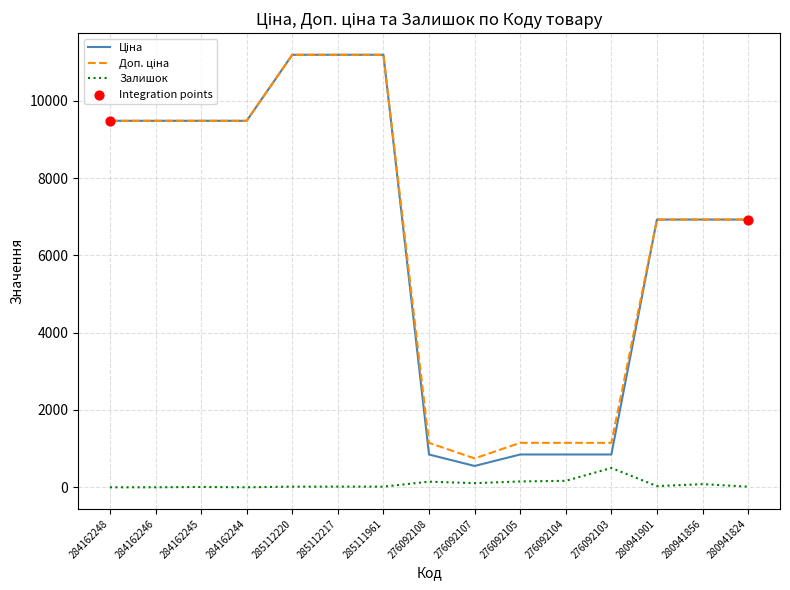

What is the total value across all series at 276092103?

2498.2